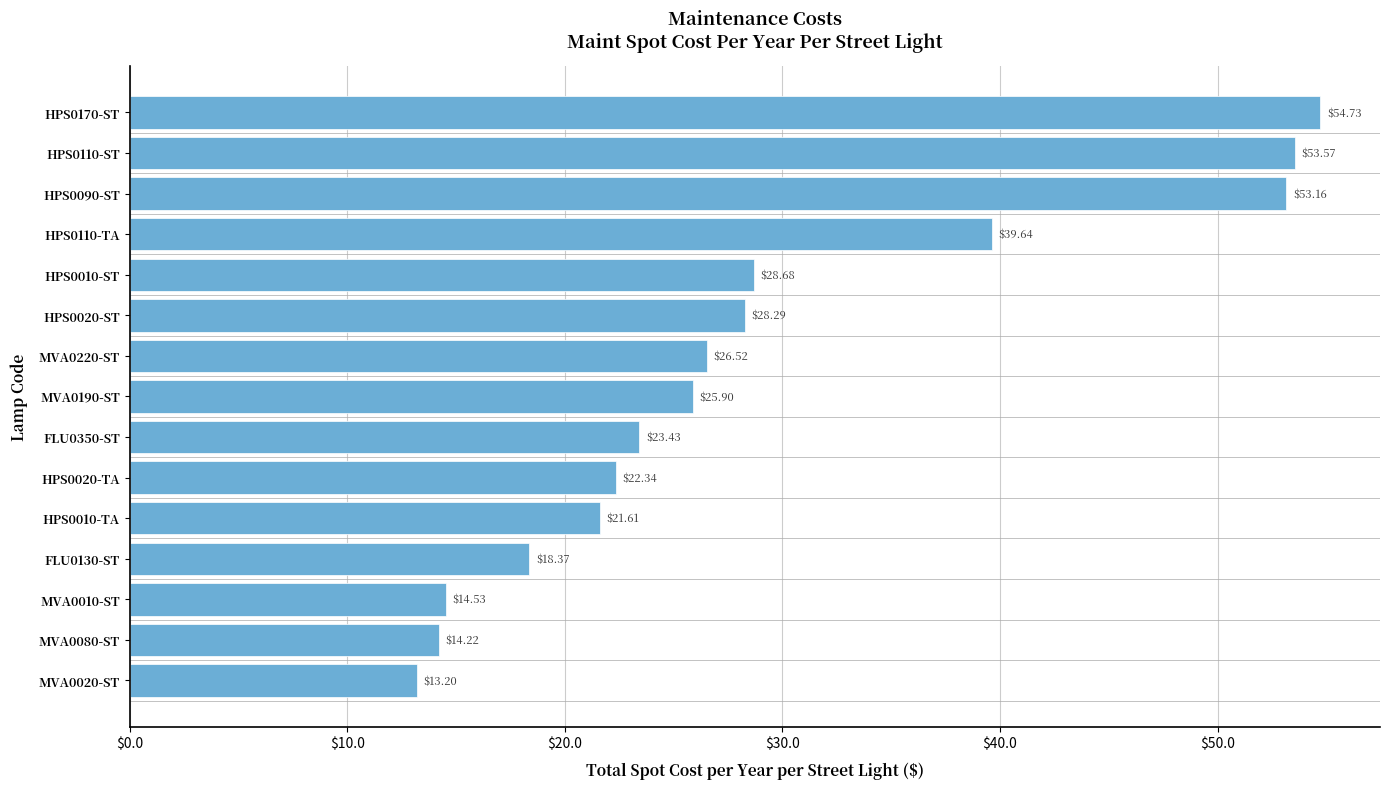

What is the average value?

29.2